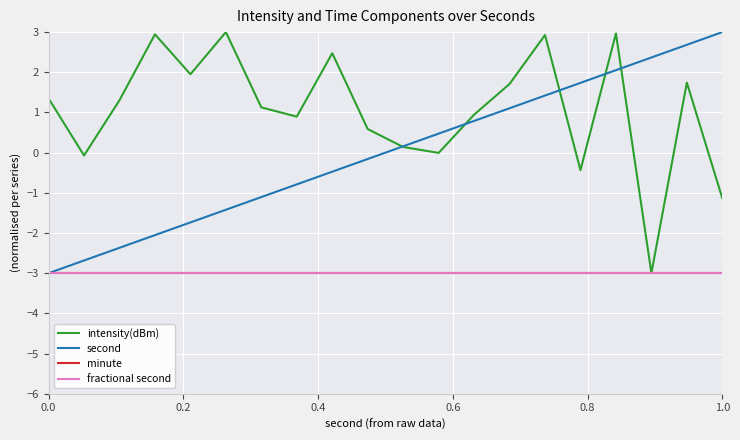

Is this an area chart (filled region under the line)?

No